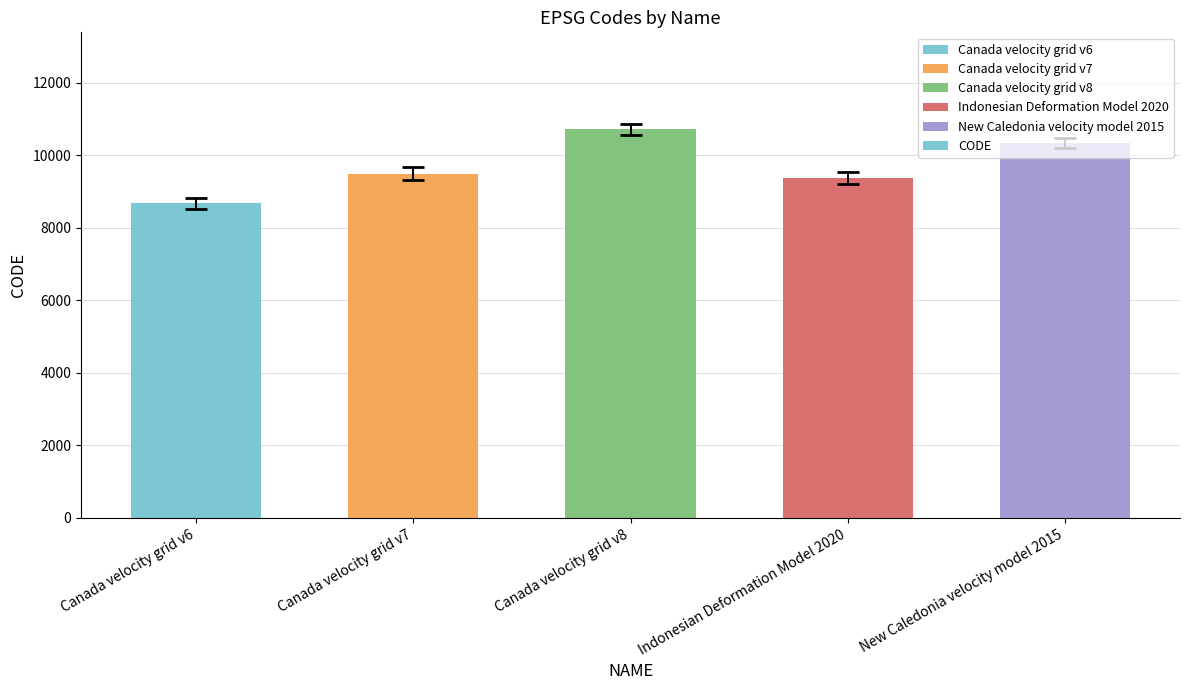

True or false: the data shows 15397 at New Caledonia velocity model 2015.

False